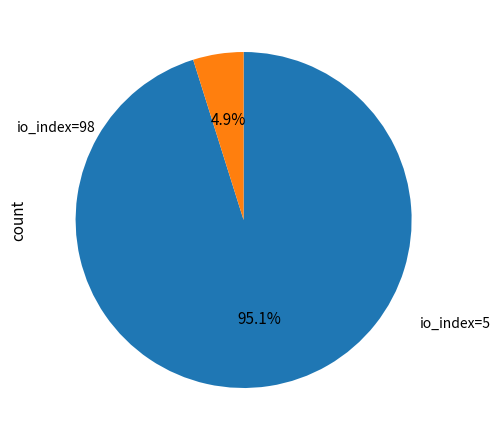

Does any single category account for the majority?

Yes